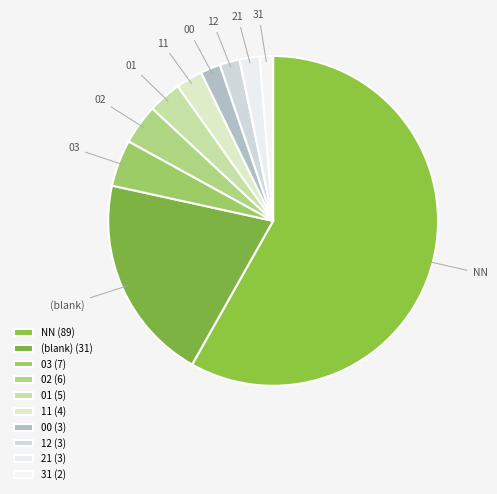

Is there any slice that represents more than half of the pie?

Yes